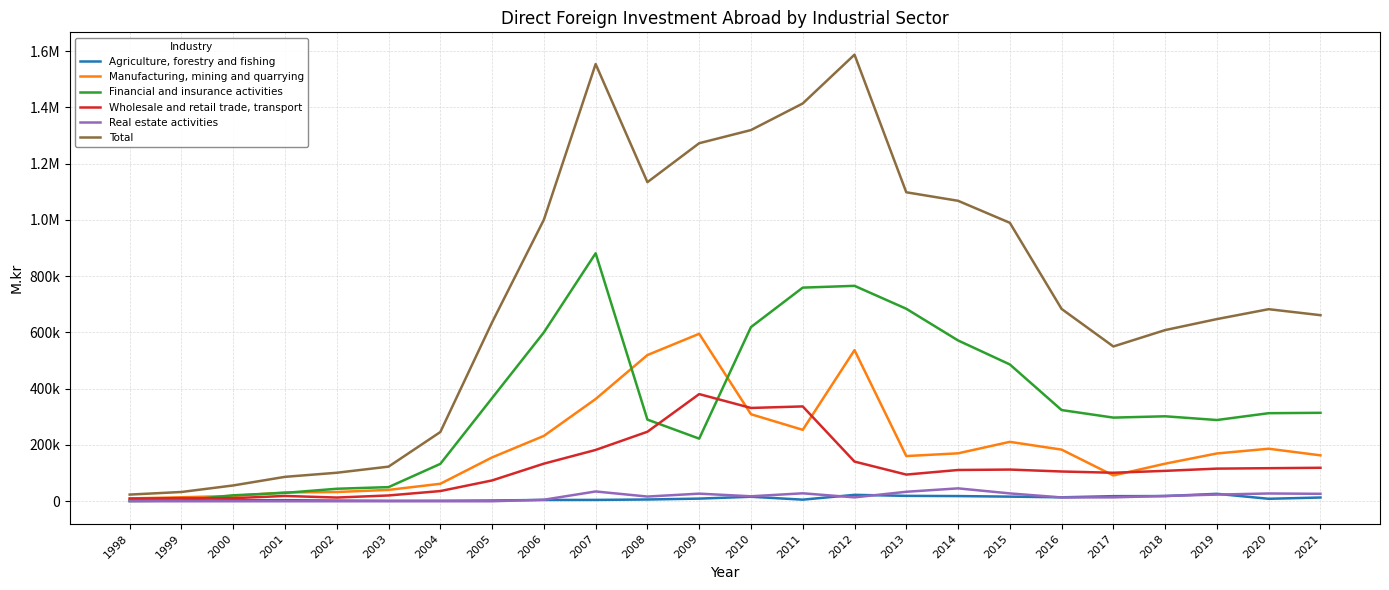

The value of Agriculture, forestry and fishing at 2000 is 3404.0. True or false?

True